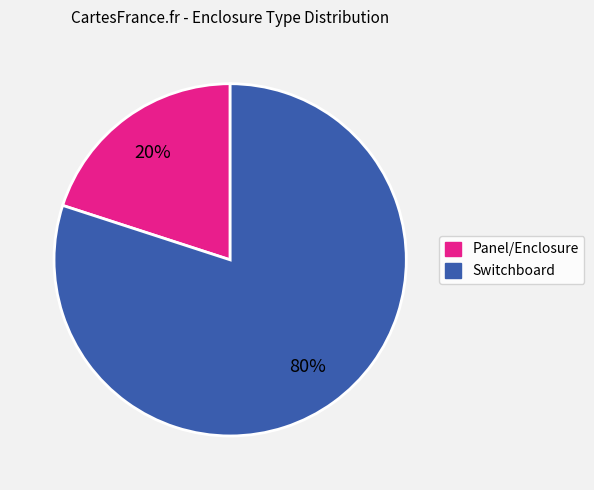

Which category has the smallest portion of the pie?

Panel/Enclosure